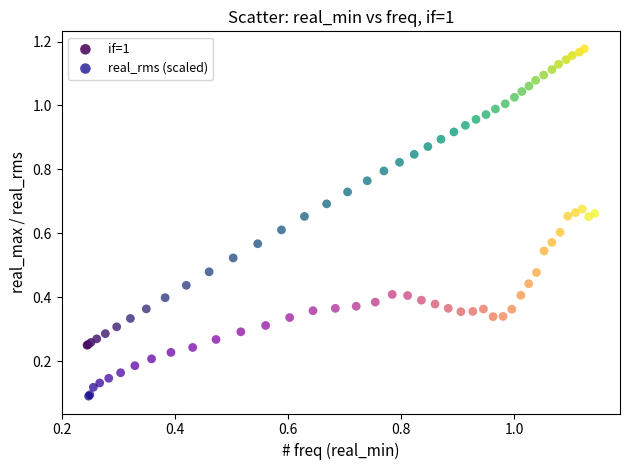

Which series has the largest Y range (max minus min)?

if=1